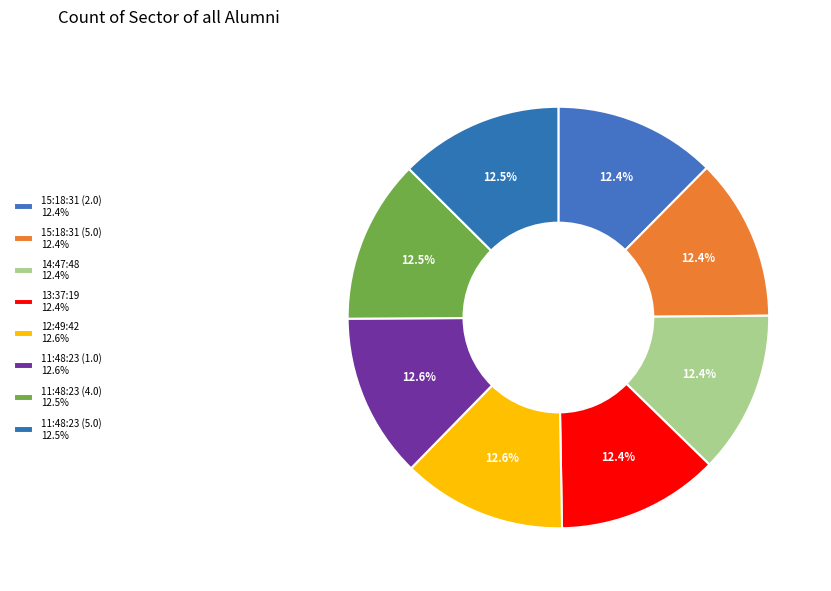

Does any single category account for the majority?

No